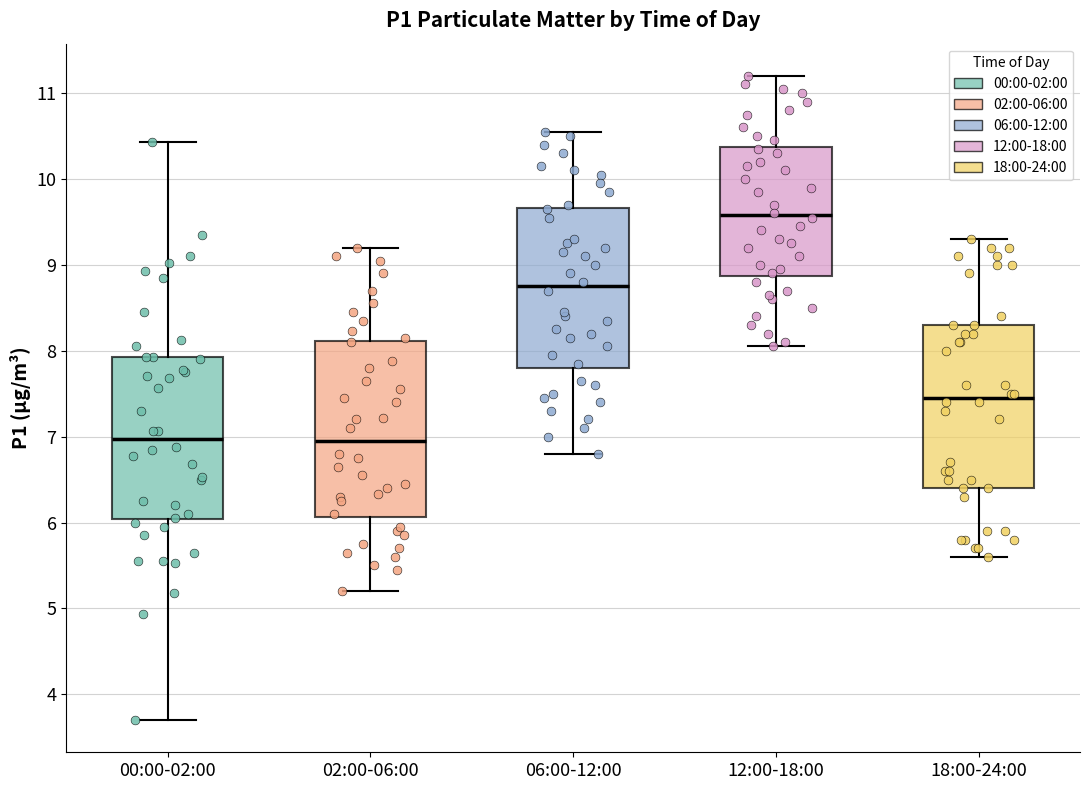

Reading left to right, transcribe this box plot: for each box, give where its median line is, the range the box spans, and where its two whiskers end, as read against the y-axis. The values are not printed on the chart, so give them approximately, as read against the axis.

00:00-02:00: median 7.0, box 6.0 to 7.9, whiskers 3.7 to 10.4
02:00-06:00: median 7.0, box 6.1 to 8.1, whiskers 5.2 to 9.2
06:00-12:00: median 8.8, box 7.8 to 9.7, whiskers 6.8 to 10.6
12:00-18:00: median 9.6, box 8.9 to 10.4, whiskers 8.1 to 11.2
18:00-24:00: median 7.5, box 6.4 to 8.3, whiskers 5.6 to 9.3